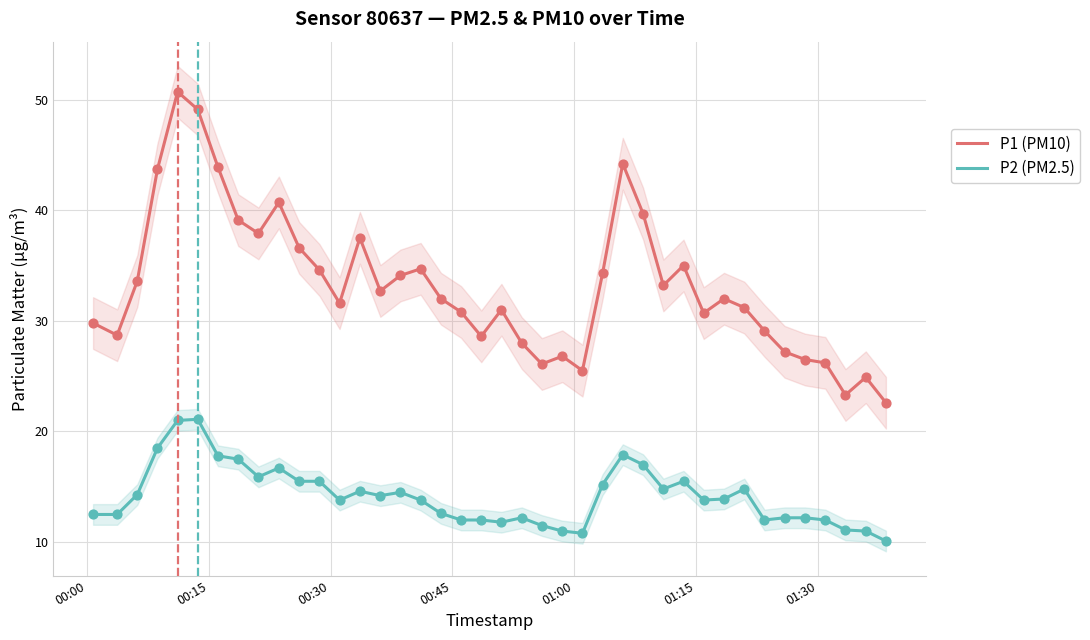

At how many categories does at least one series exceed 15?

40